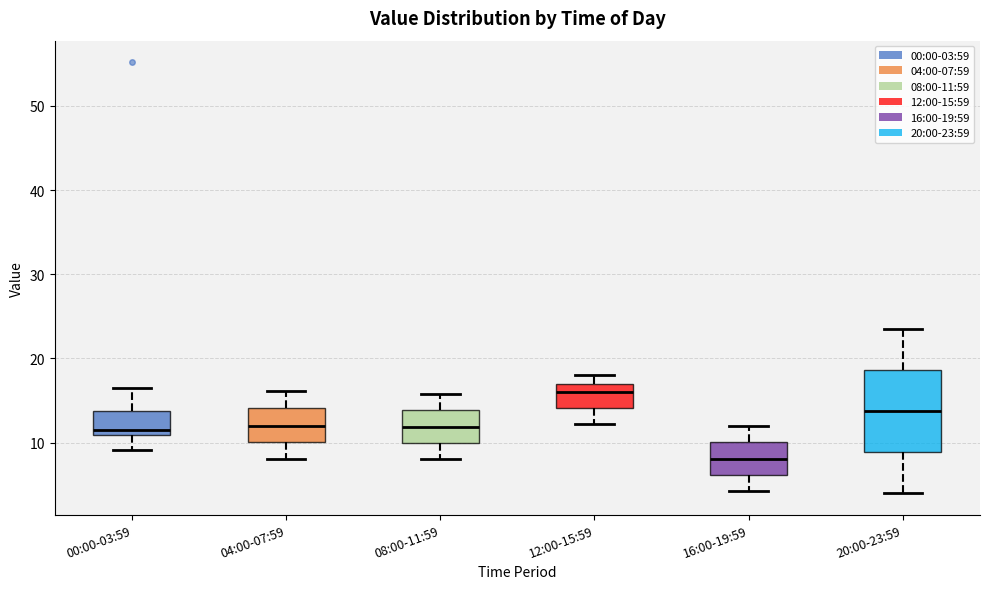

Where does the median line of the box for 04:00-07:59 sit on the y-axis? The values are not printed on the chart, so give them approximately, as read against the axis.

12